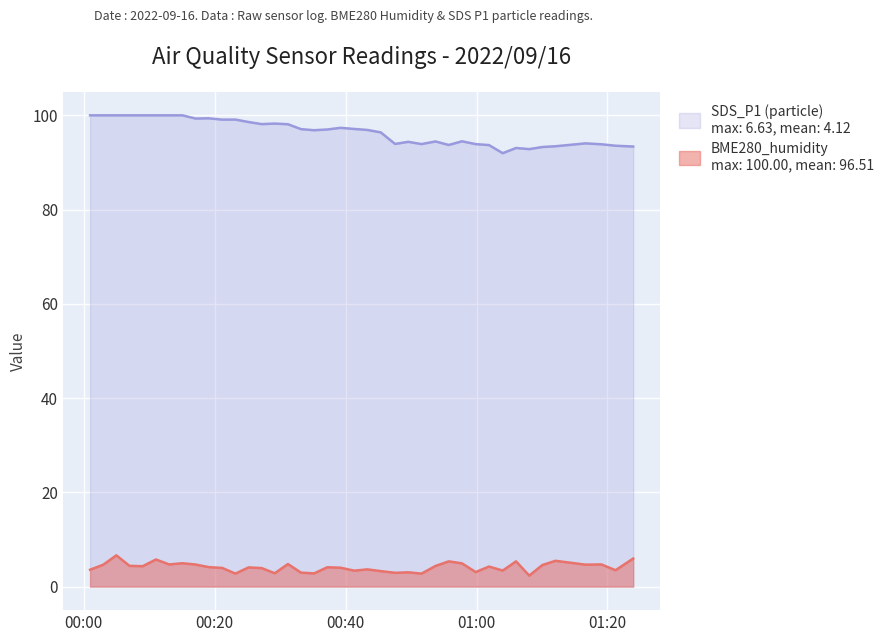

Which label corresponds to the smallest value in the chart?

2022/09/16 01:08:03